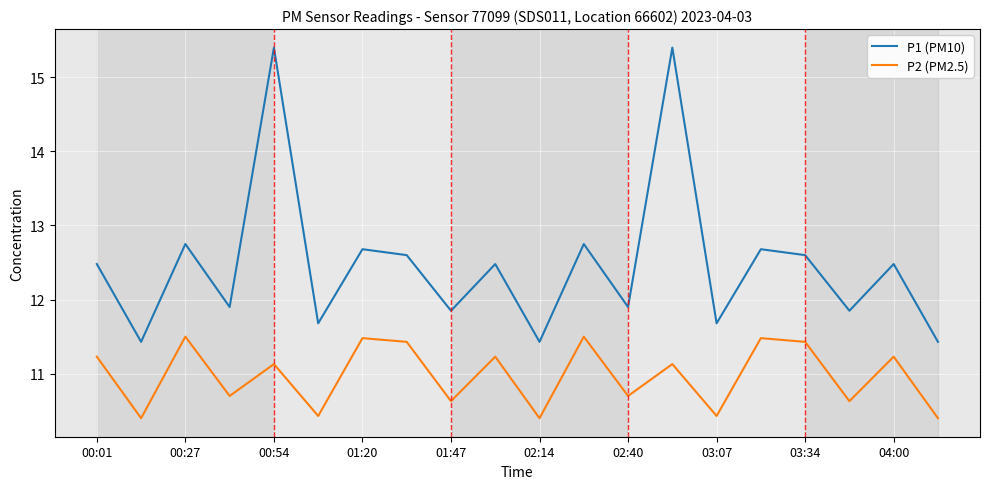

What is the lowest value of the P2 (PM2.5) series?

10.4